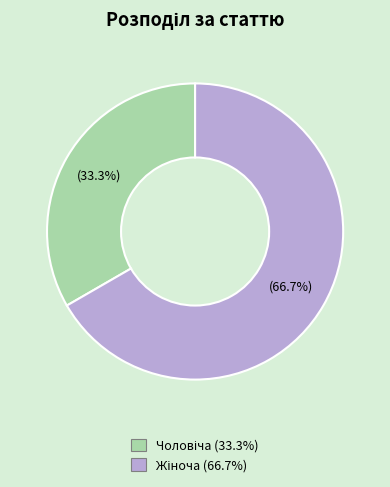

To the nearest percent, what is the average slice percentage?

50%